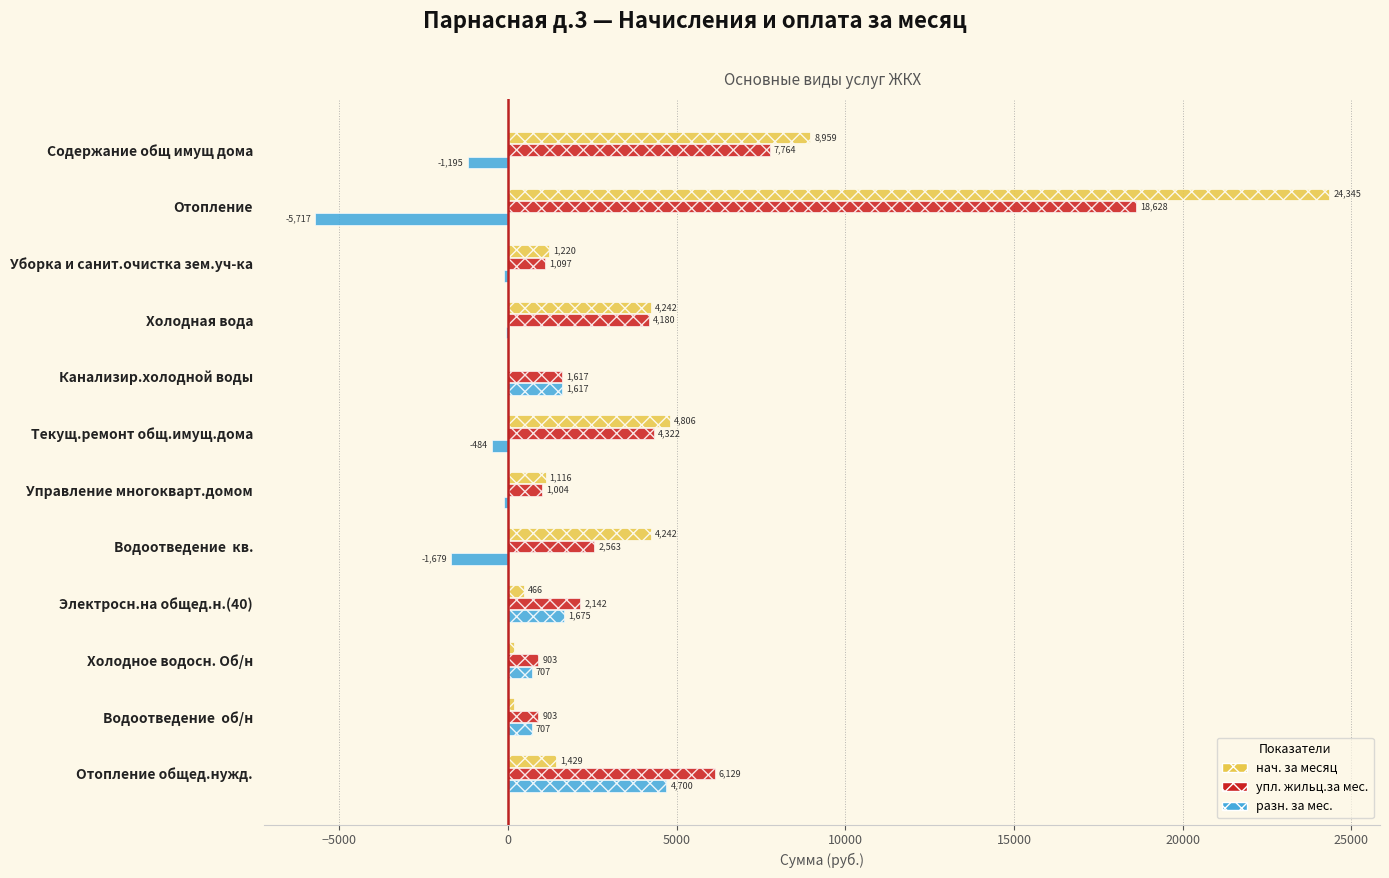

At which category is the sum across all series the highest?

Отопление